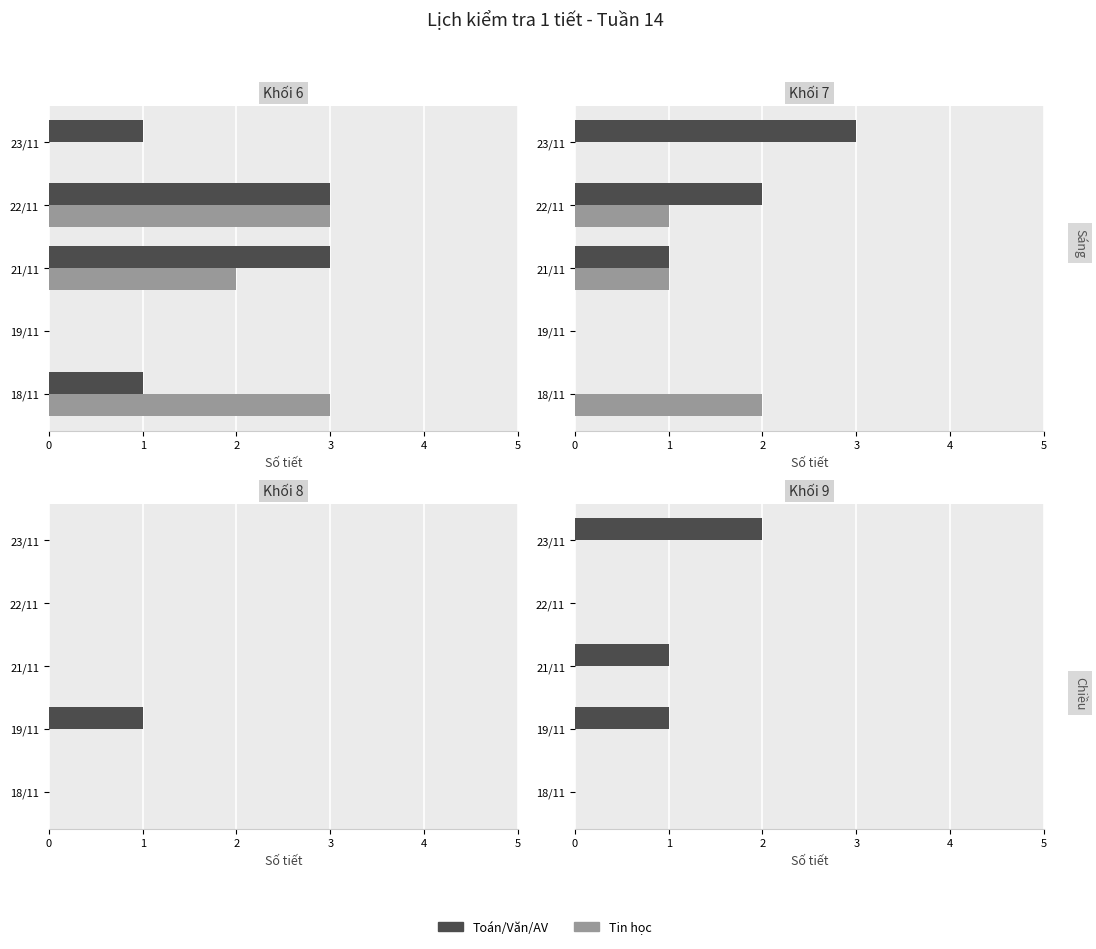

Are the bars grouped side by side (vs. stacked)?

Yes